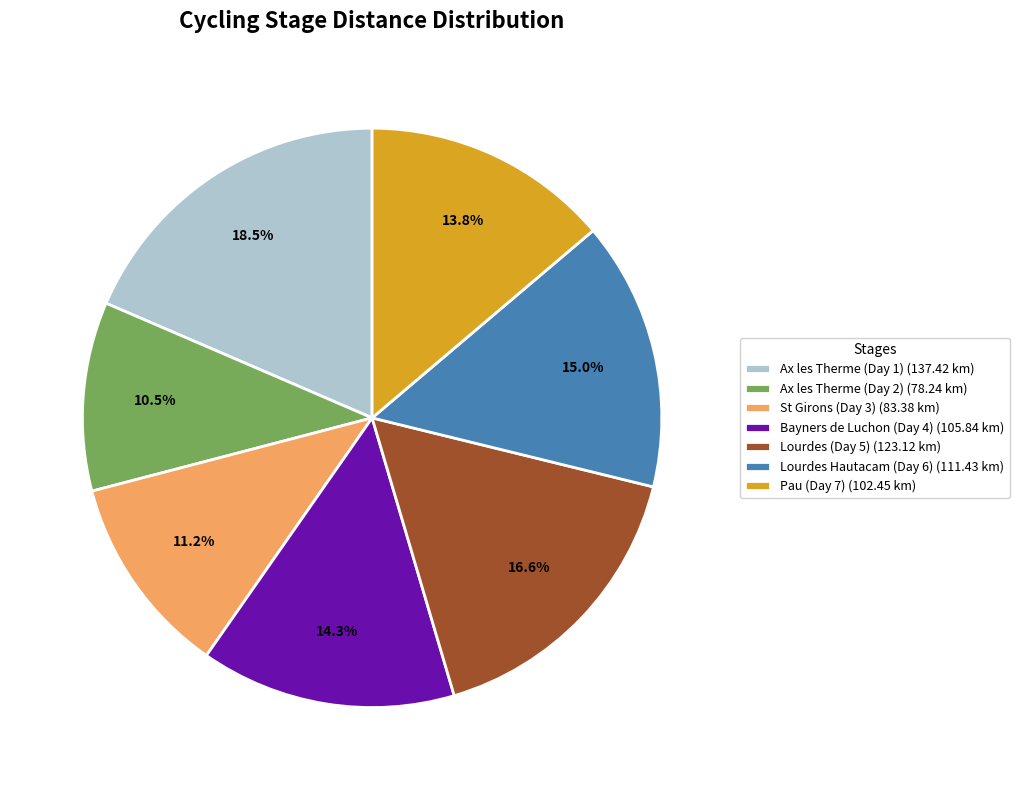

To the nearest percent, what is the difference between the Pau (Day 7) and Ax les Therme (Day 2) slice percentages?

3%